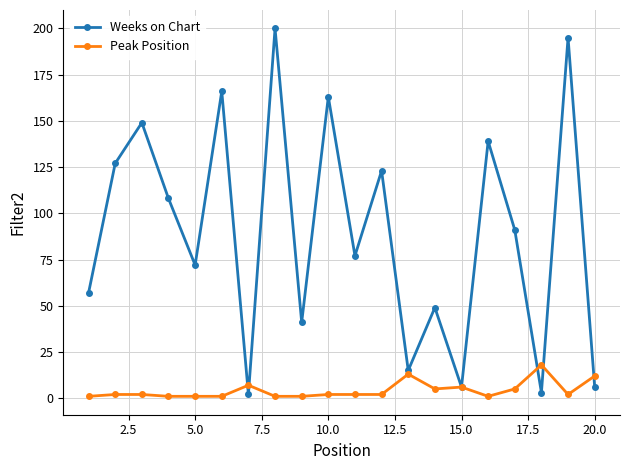

Reading left to right, list all the values displayed in this chart.

Weeks on Chart: 57	127	149	108	72	166	2	200	41	163	77	123	15	49	6	139	91	3	195	6
Peak Position: 1	2	2	1	1	1	7	1	1	2	2	2	13	5	6	1	5	18	2	12